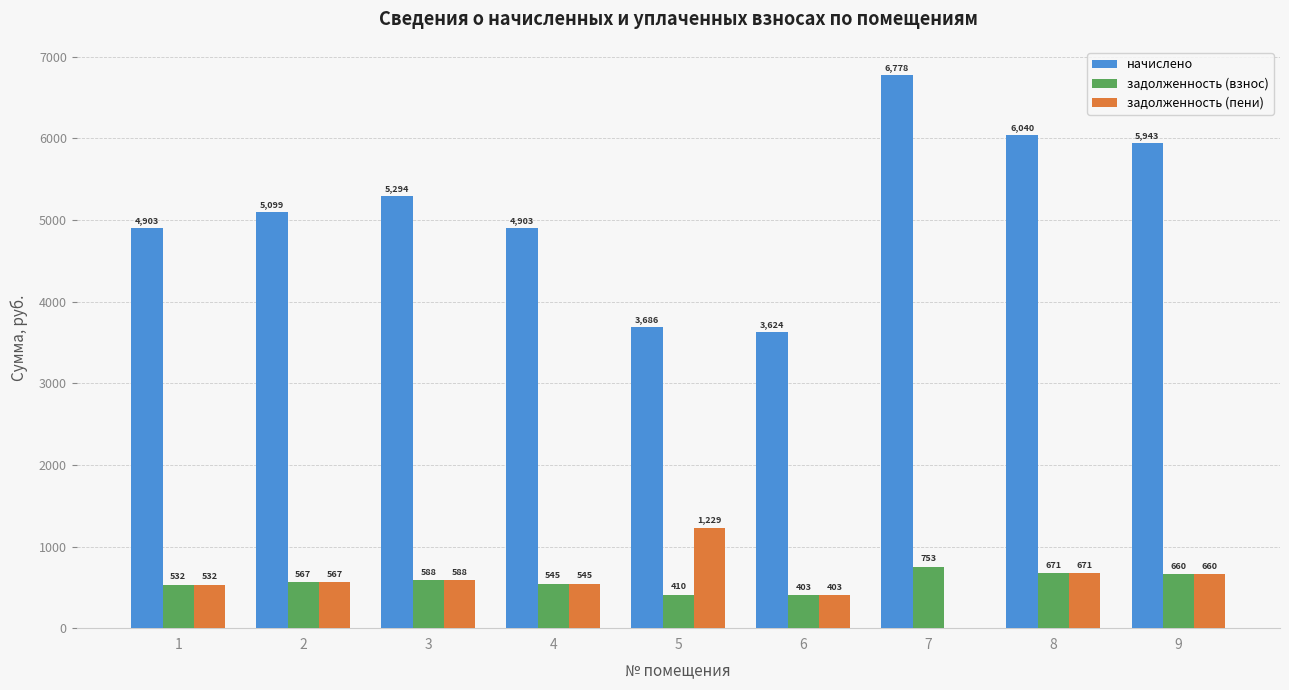

What is the highest value of the начислено series?

6777.7